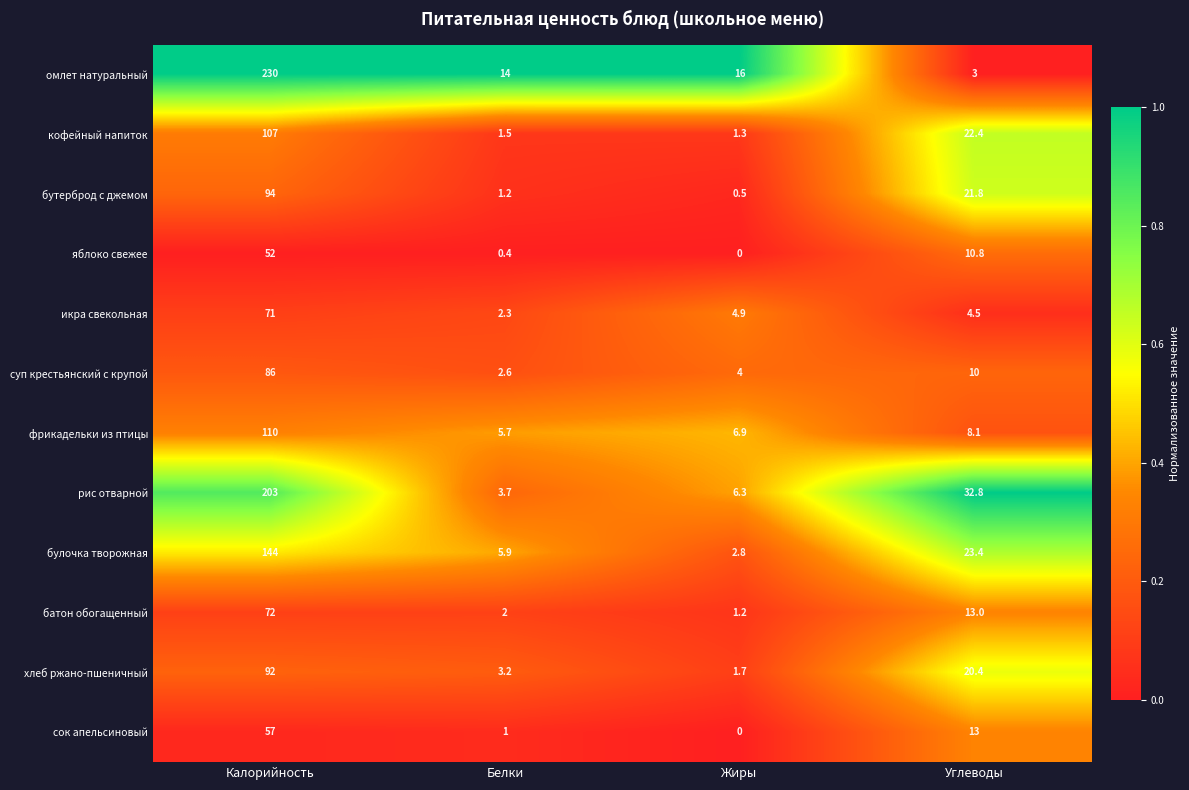

What is the sum of the рис отварной values at Калорийность and Углеводы?

235.8